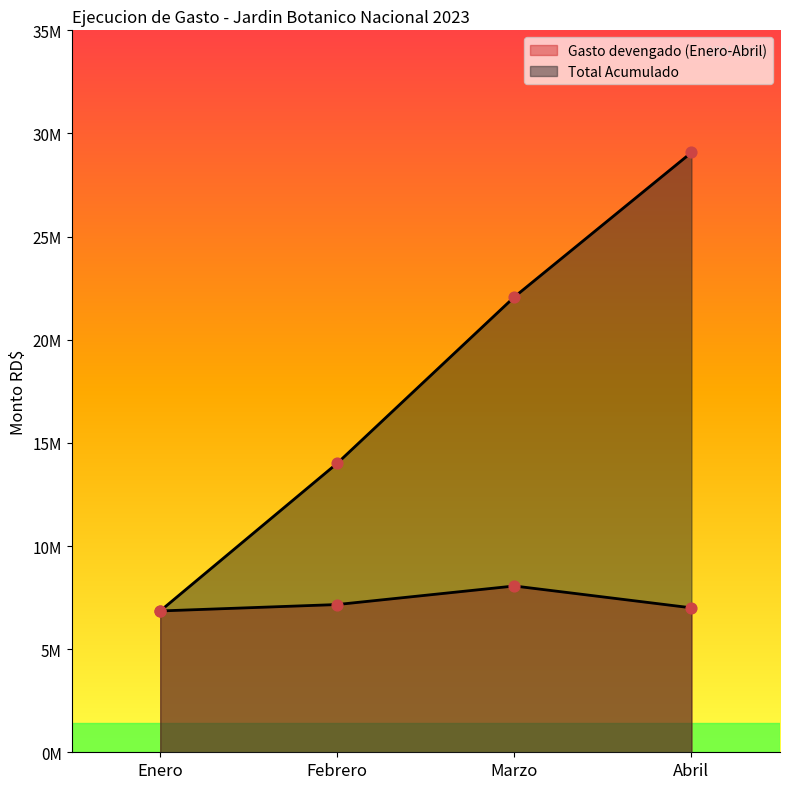

What are all the series names shown in the legend?

Gasto devengado (Enero-Abril), Total Acumulado